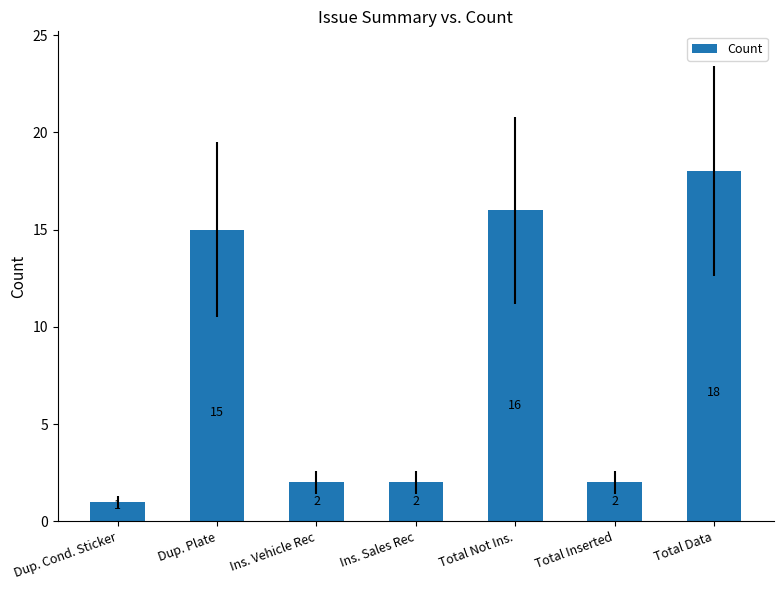

How many series are shown in this chart?

1